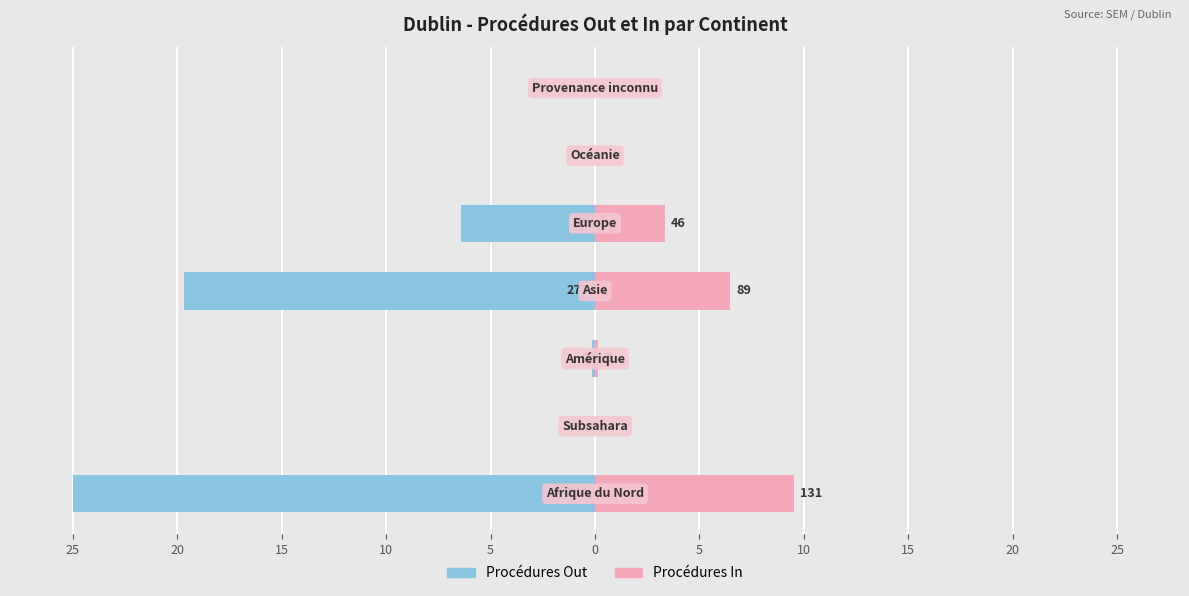

Which series has the largest range (max minus min)?

Procédures Out